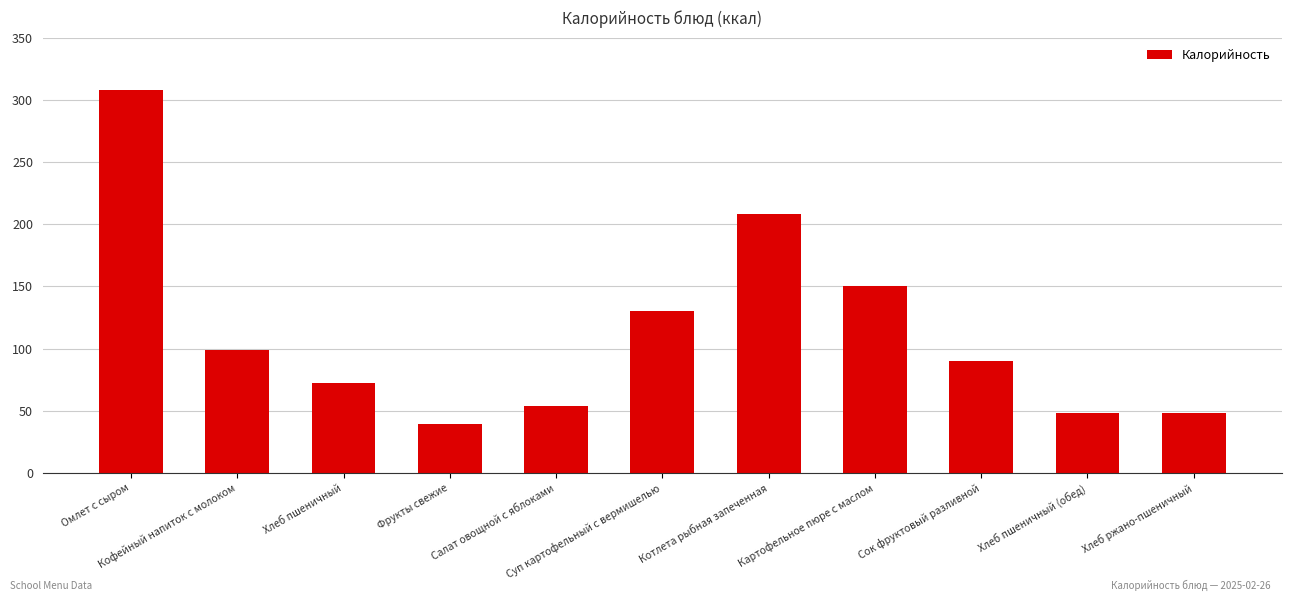

How many distinct data groups are displayed?

1